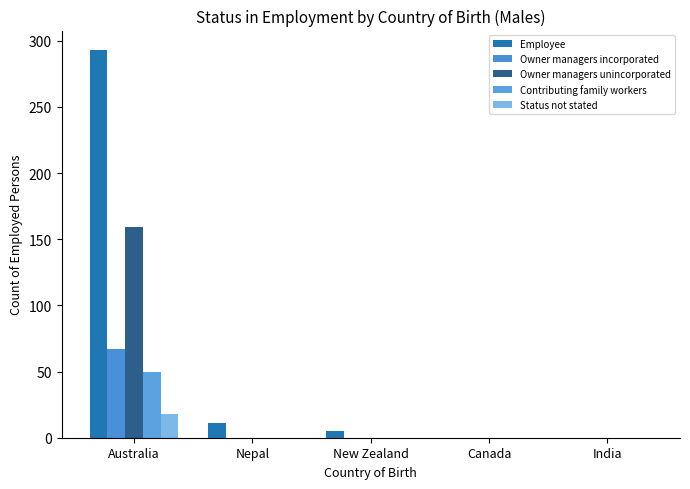

Rank the series by their maximum value, from lowest to highest.

Status not stated, Contributing family workers, Owner managers incorporated, Owner managers unincorporated, Employee